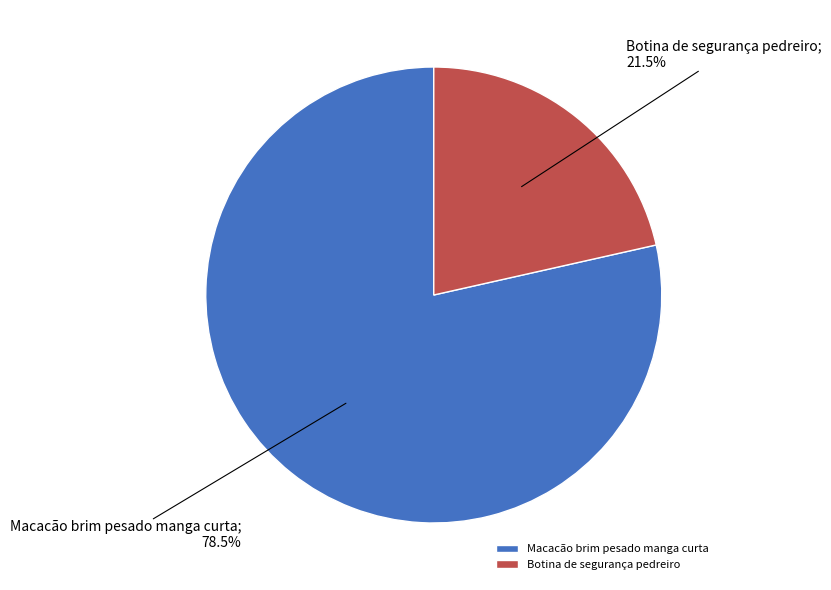

Rank the categories by value from highest to lowest.

Macacão brim pesado manga curta, Botina de segurança pedreiro